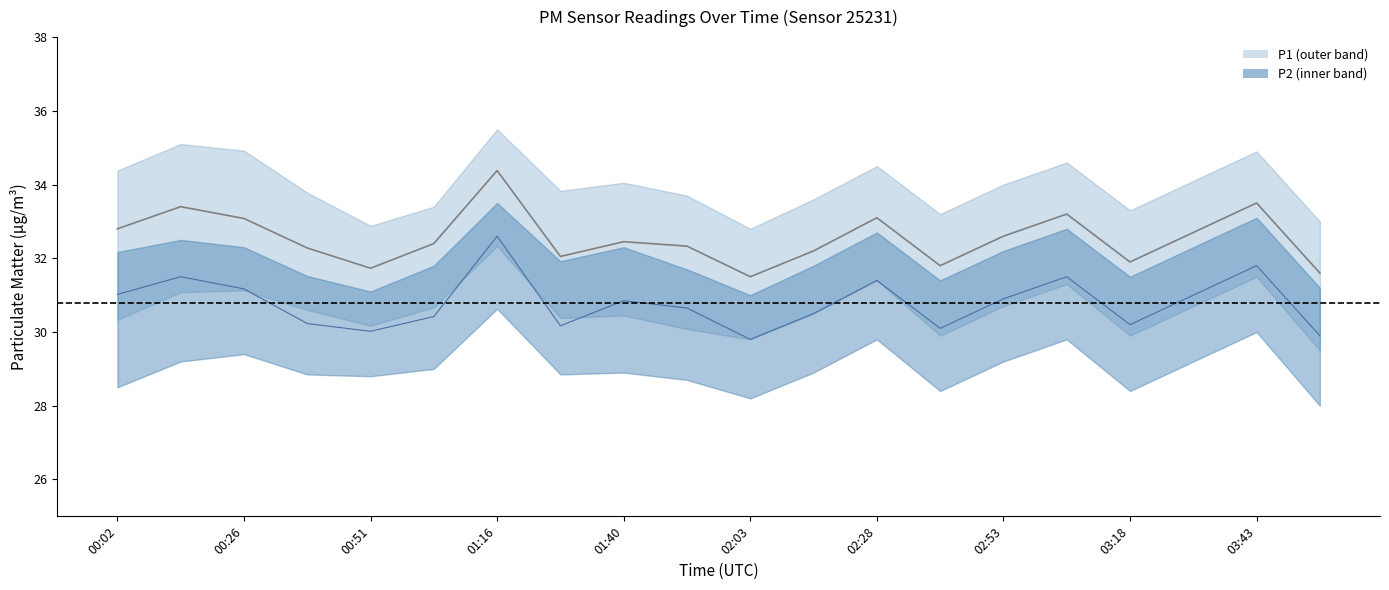

Is the value of P2 at 03:05 greater than the value of P1 at 01:16?

No